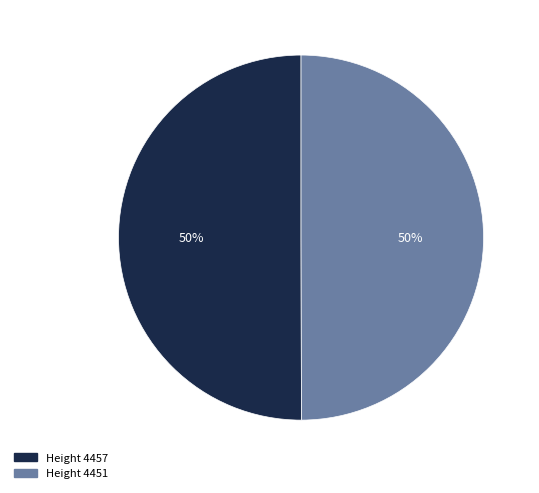

Do Height 4451 and Height 4457 together represent more than half of the pie?

Yes